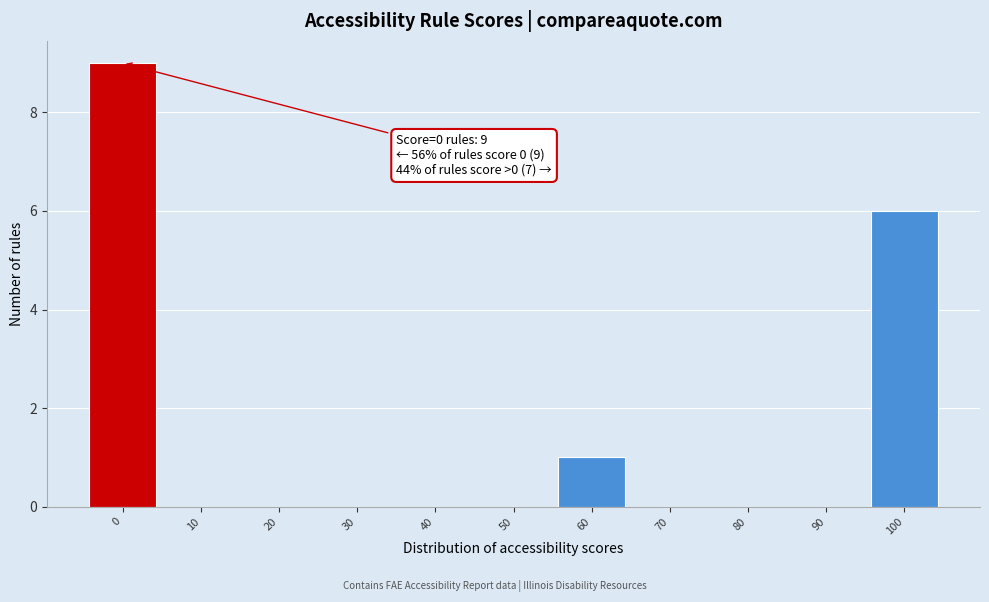

Reading left to right, list all the values displayed in this chart.

0=9	10=0	20=0	30=0	40=0	50=0	60=1	70=0	80=0	90=0	100=6